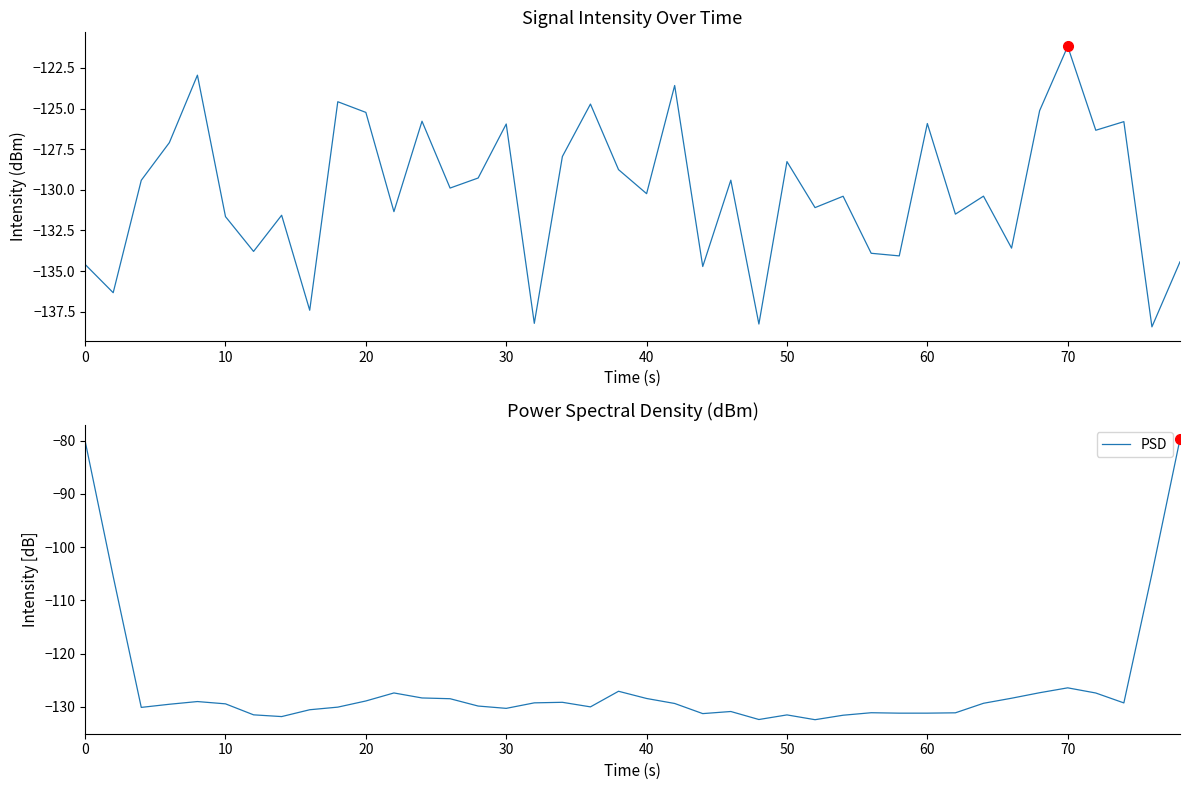

How many data points in intensity(dBm) are less than -129?

24